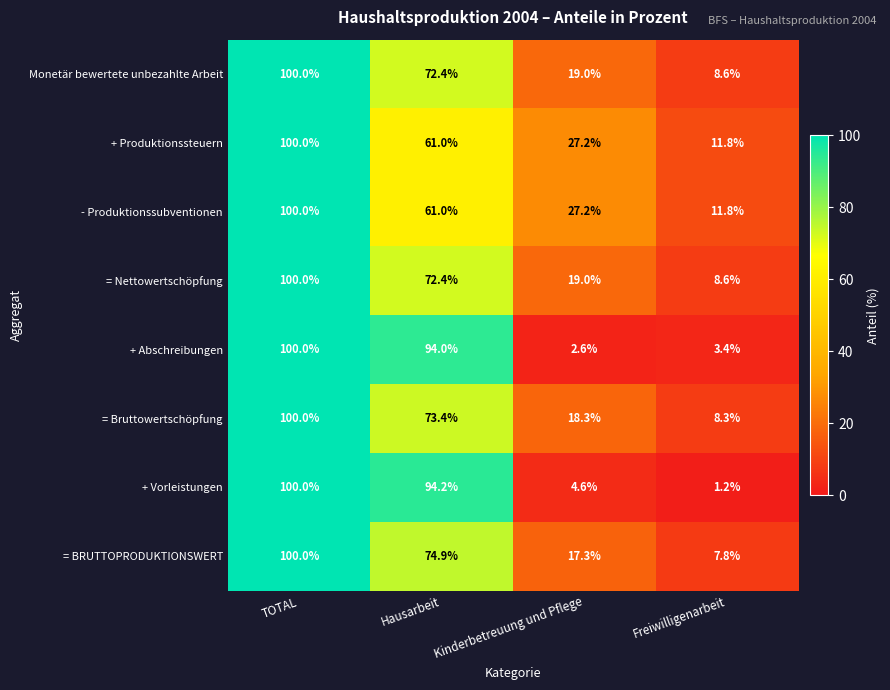

The + Produktionssteuern series shows 43.8 at Kinderbetreuung und Pflege. True or false?

False